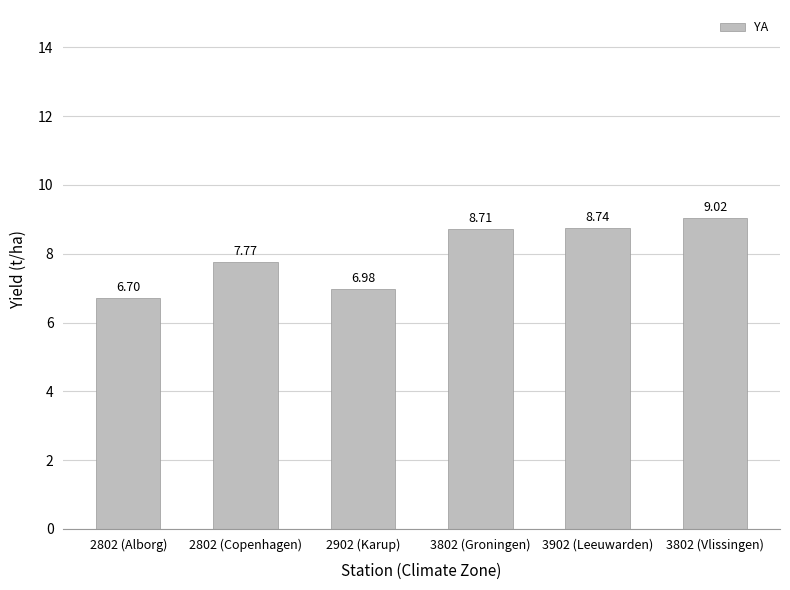

List the labels in order of value, largest first.

3802 (Vlissingen), 3902 (Leeuwarden), 3802 (Groningen), 2802 (Copenhagen), 2902 (Karup), 2802 (Alborg)